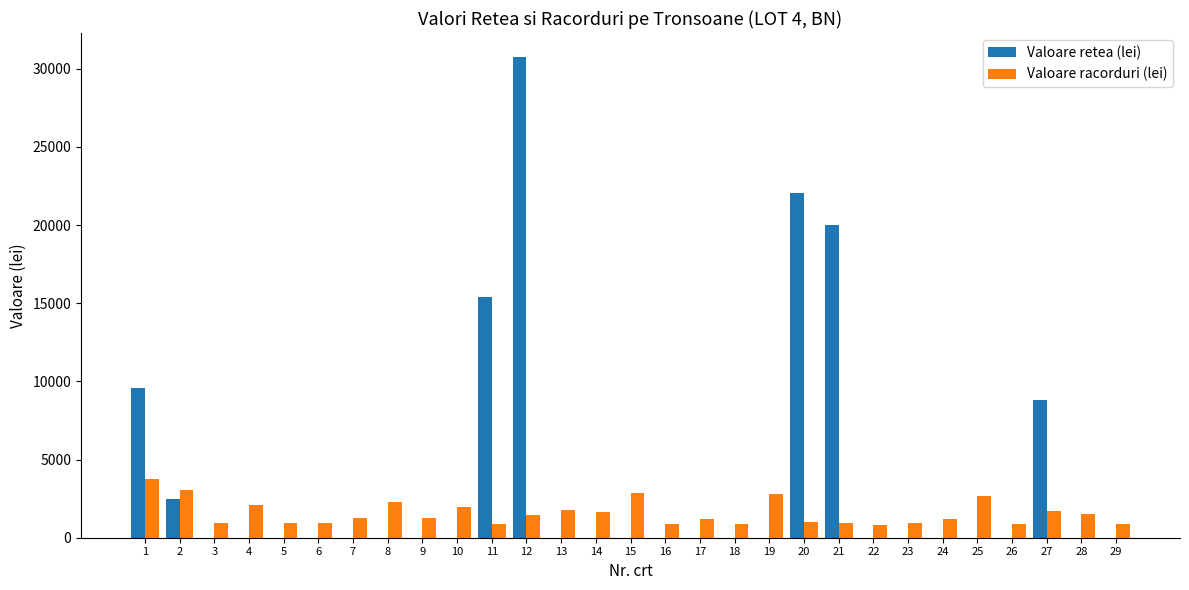

True or false: Valoare racorduri (lei) has a value of 896.8 at 16.

True